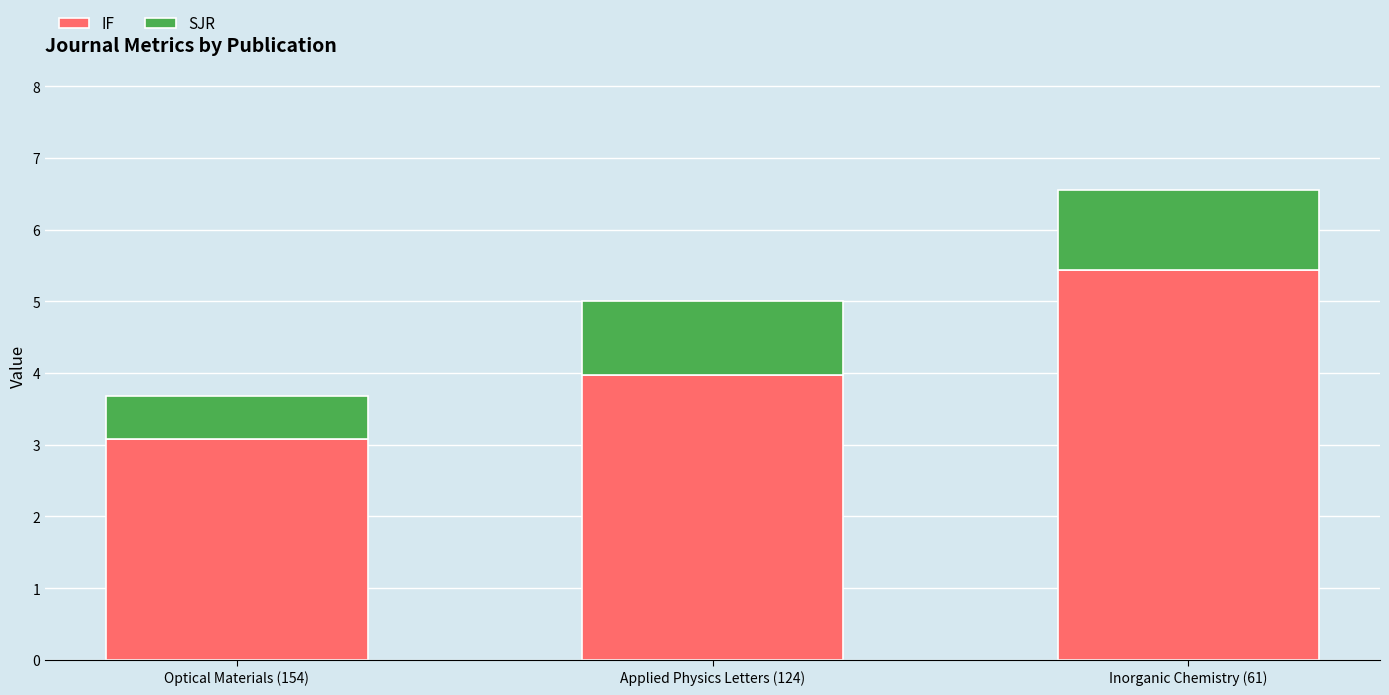

What is the total value across all series at Applied Physics Letters (124)?

5.0